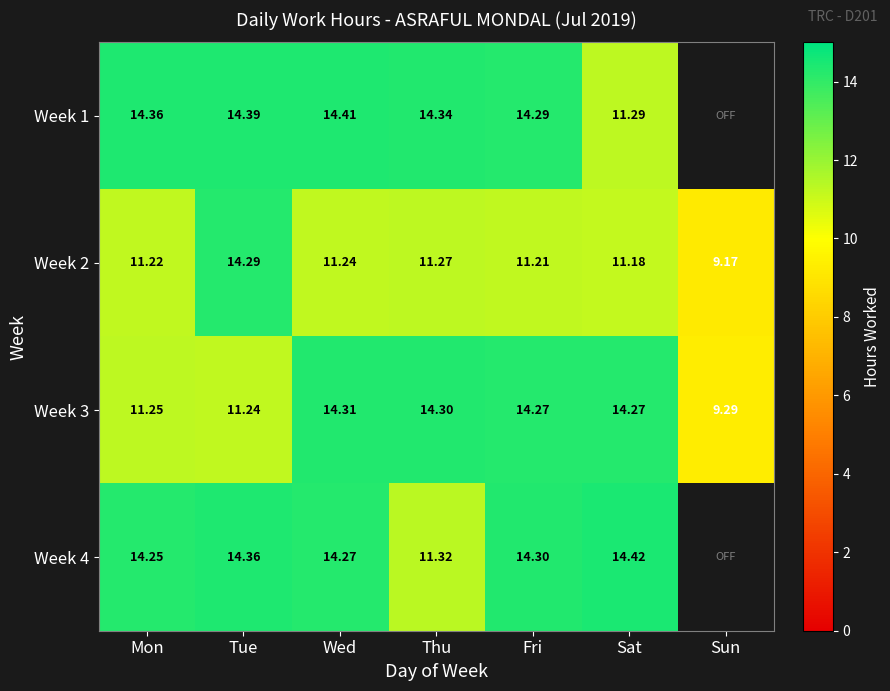

Between Tue and Fri, which series saw the biggest shift?

Week 2